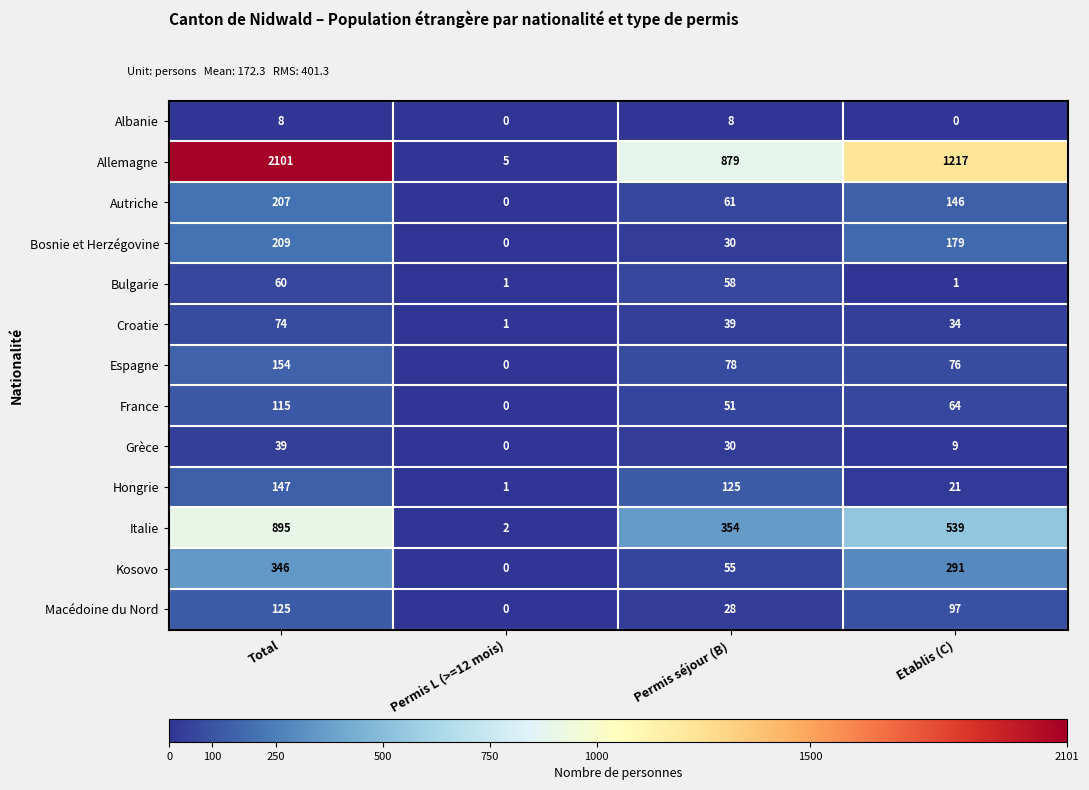

How many values in the Bulgarie series are below 58?

2